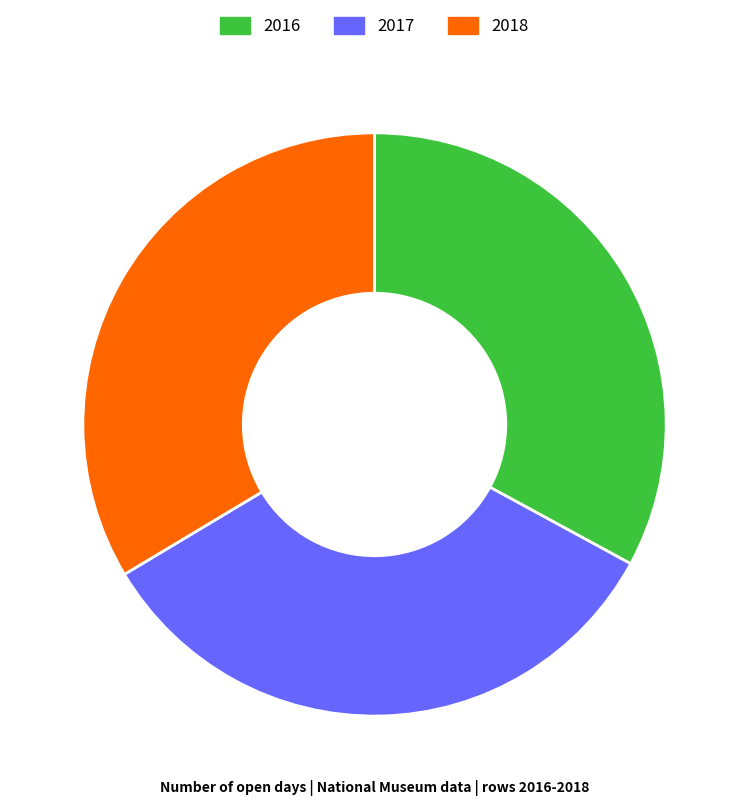

Count the number of slices in the pie.

3